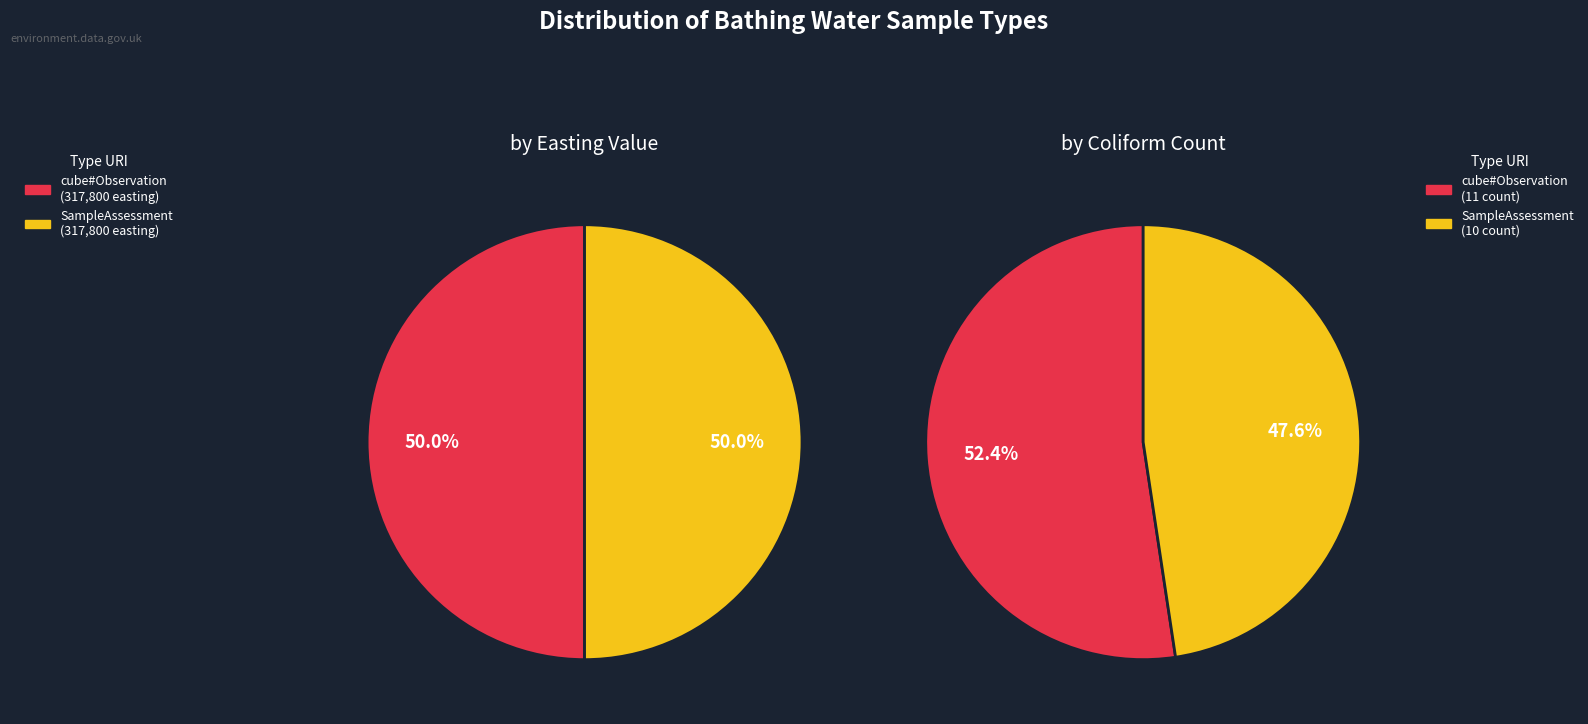

Is it true that http://environment.data.gov.uk/def/bathing-water-quality/SampleAssessment is 50% of the pie?

True